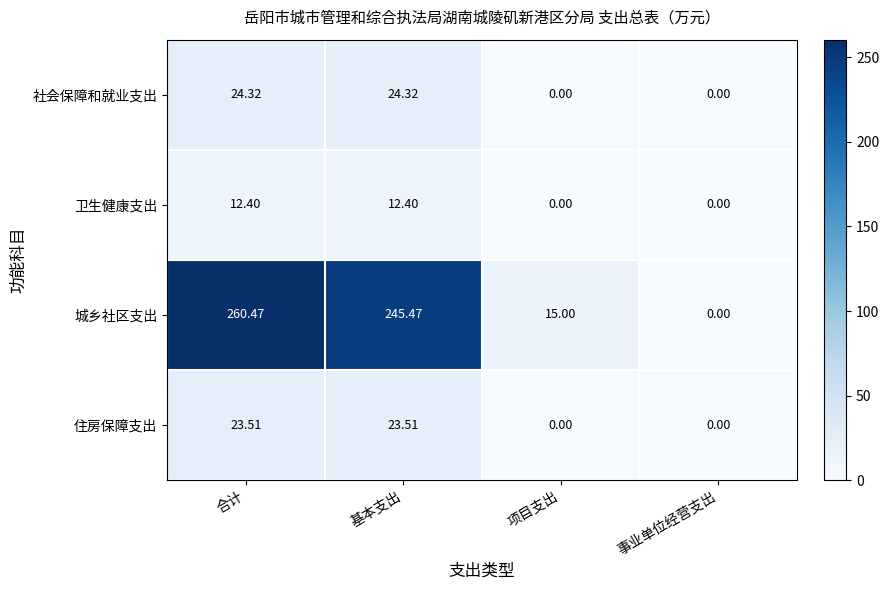

Which series has the largest range (max minus min)?

城乡社区支出